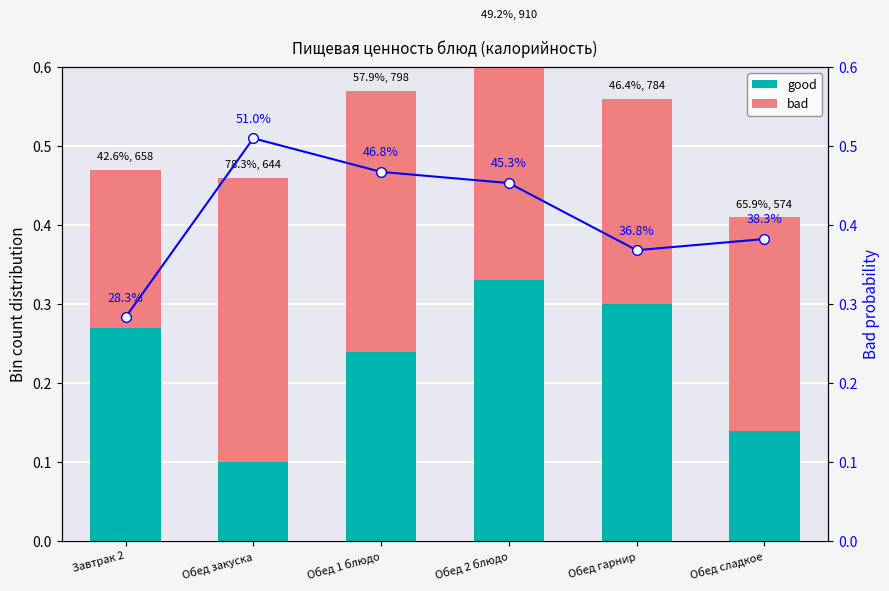

What is the highest value of the good series?

0.3